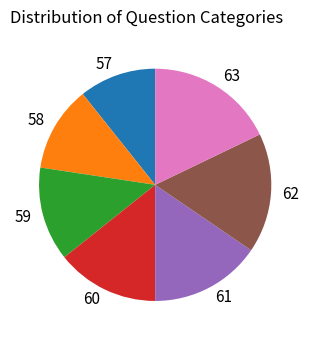

Do 62 and 57 together represent more than half of the pie?

No